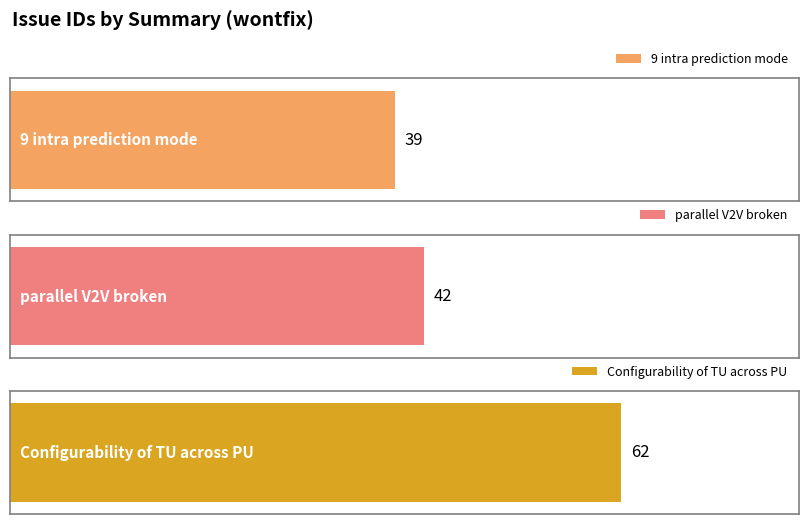

Reading left to right, what are all the values shown in this chart?

39	42	62